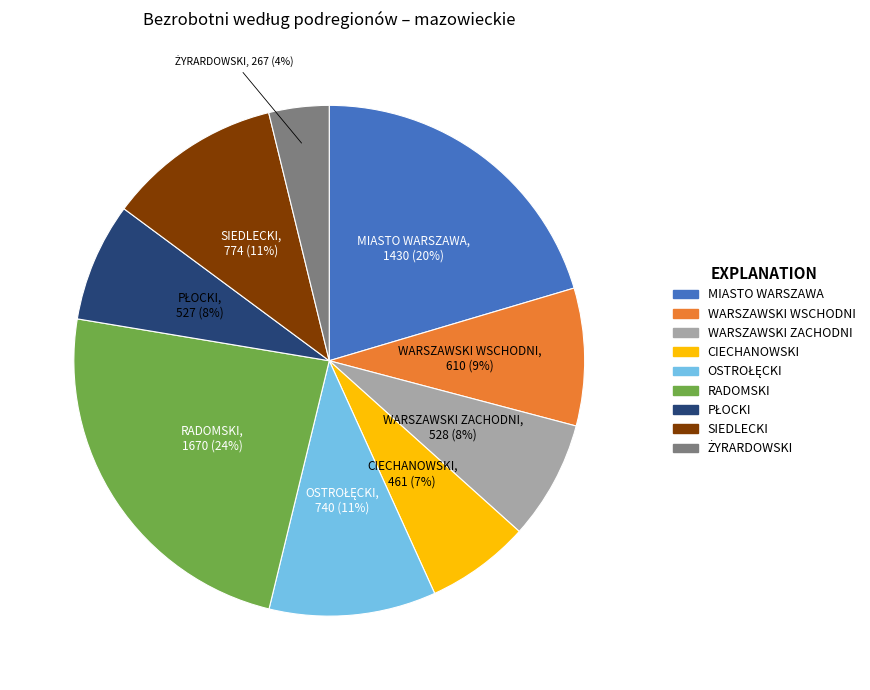

Does any single category account for the majority?

No